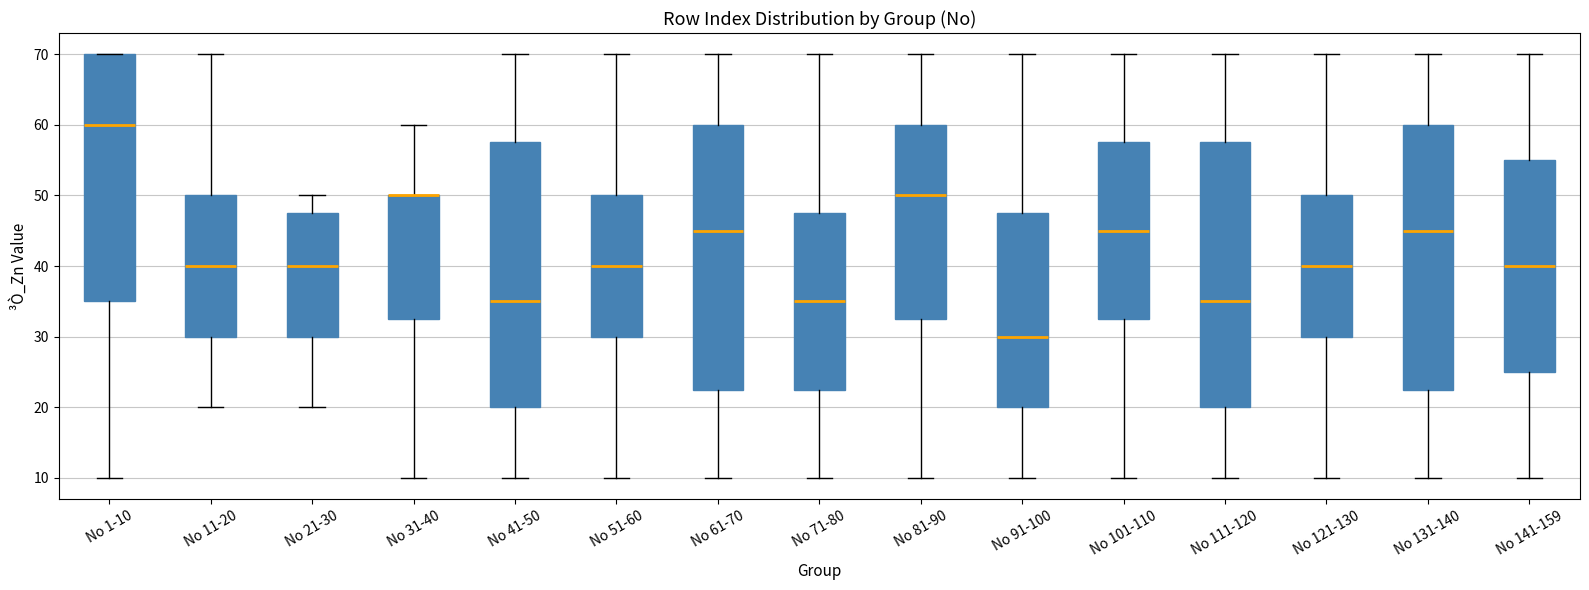

Reading left to right, read every box against the y-axis: the position of its median line, the range the box covers, and the ends of its whiskers. The values are not printed on the chart, so give them approximately, as read against the axis.

No 1-10: median 60, box 35 to 70, whiskers 10 to 70
No 11-20: median 40, box 30 to 50, whiskers 20 to 70
No 21-30: median 40, box 30 to 48, whiskers 20 to 50
No 31-40: median 50 (drawn on the box's upper edge), box 33 to 50, whiskers 10 to 60
No 41-50: median 35, box 20 to 58, whiskers 10 to 70
No 51-60: median 40, box 30 to 50, whiskers 10 to 70
No 61-70: median 45, box 23 to 60, whiskers 10 to 70
No 71-80: median 35, box 23 to 48, whiskers 10 to 70
No 81-90: median 50, box 33 to 60, whiskers 10 to 70
No 91-100: median 30, box 20 to 48, whiskers 10 to 70
No 101-110: median 45, box 33 to 58, whiskers 10 to 70
No 111-120: median 35, box 20 to 58, whiskers 10 to 70
No 121-130: median 40, box 30 to 50, whiskers 10 to 70
No 131-140: median 45, box 23 to 60, whiskers 10 to 70
No 141-159: median 40, box 25 to 55, whiskers 10 to 70